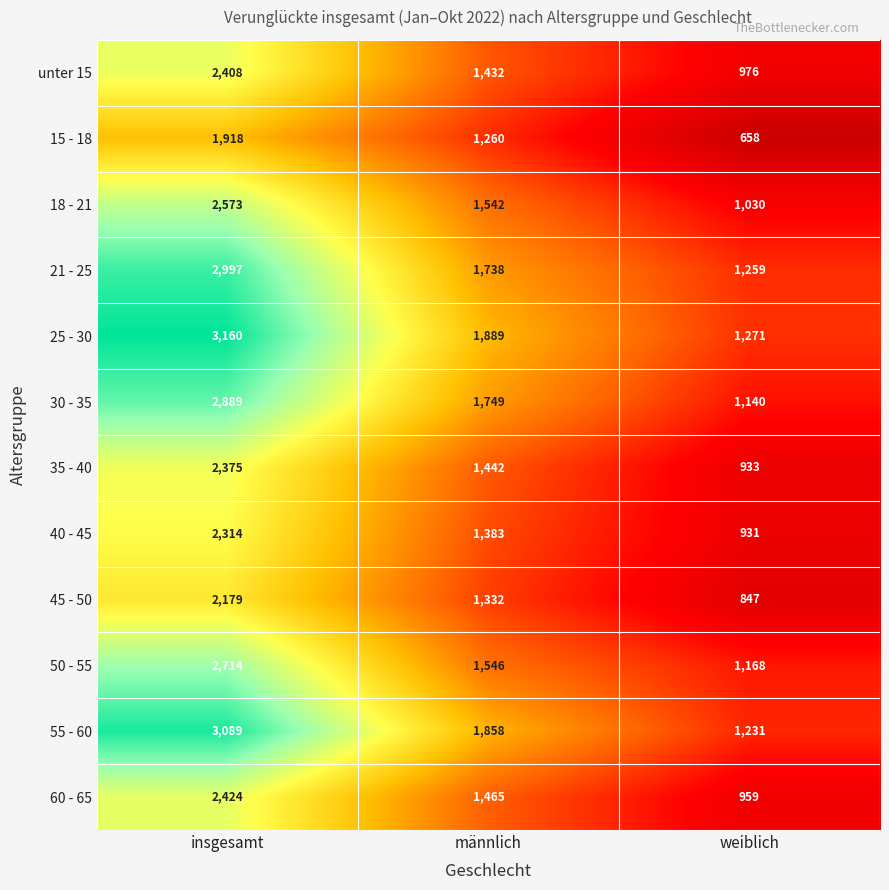

What is the spread (max minus min) of values at männlich?

629